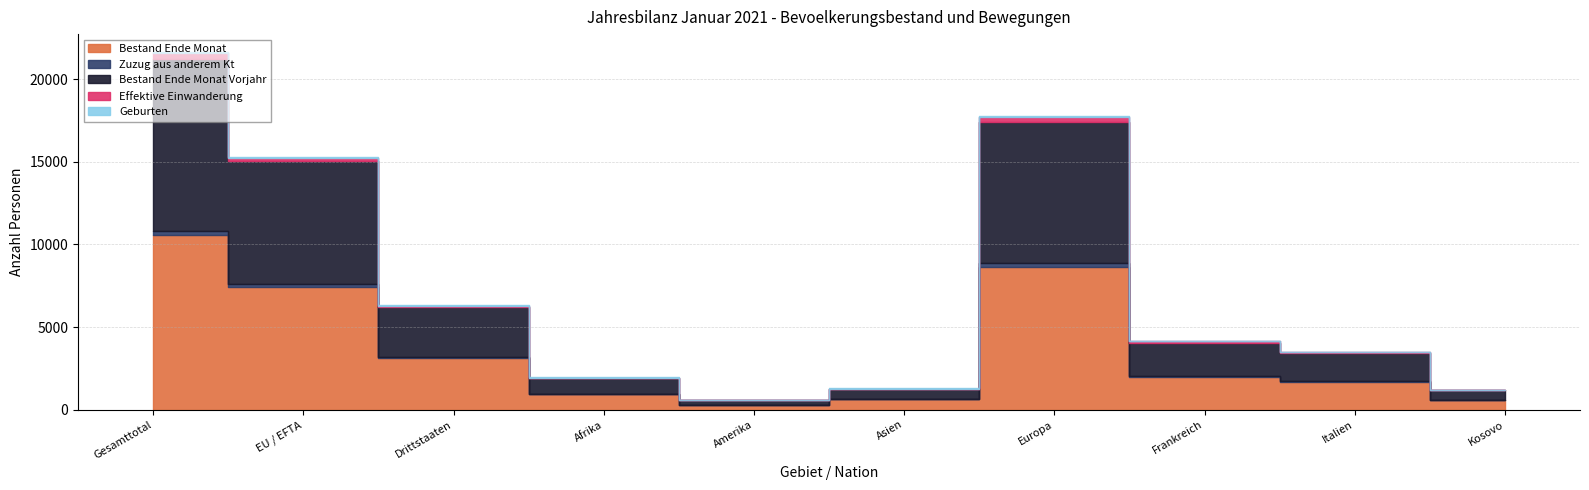

Is the value of Geburten at Europa greater than the value of Effektive Einwanderung at Drittstaaten?

No